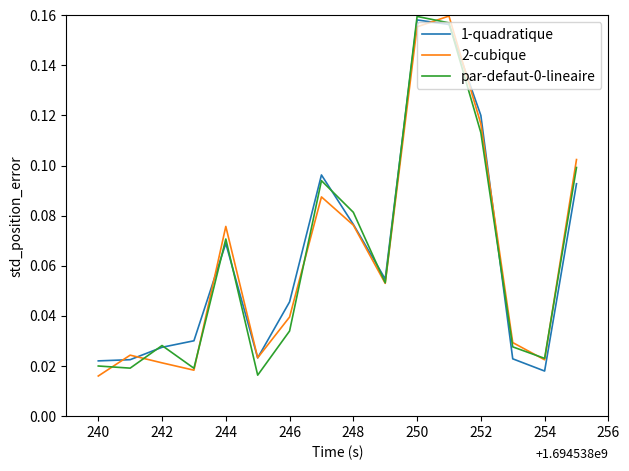

How many lines are shown in the chart?

3